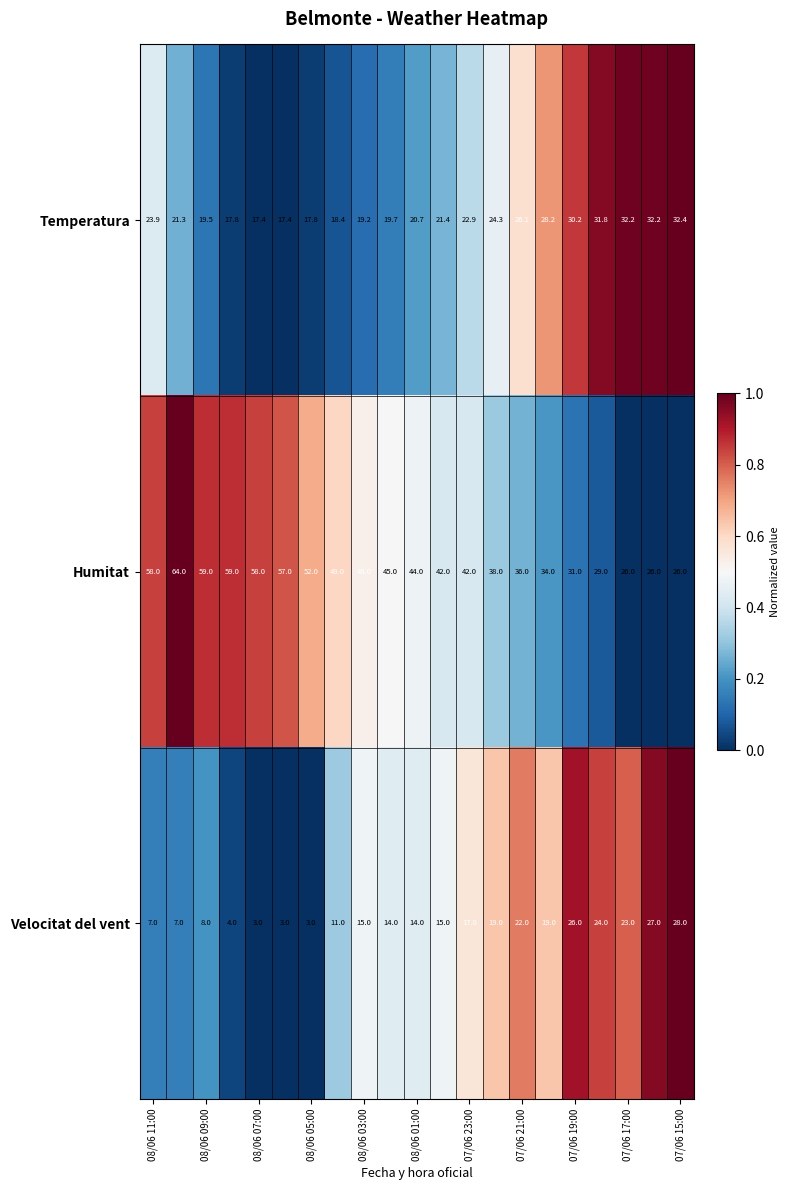

Which series has the widest spread of values?

Humitat